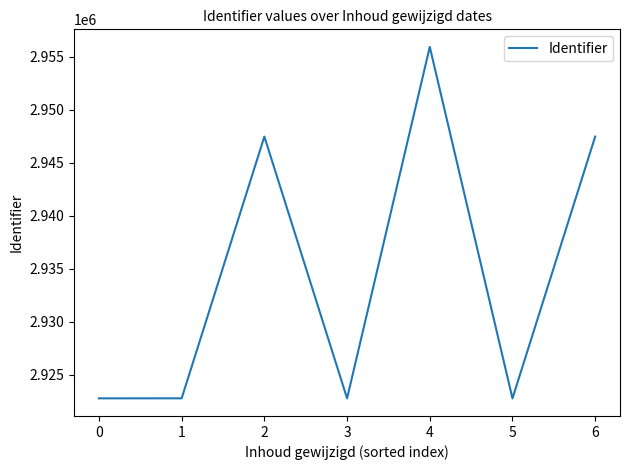

True or false: there are more than 2 points higher than both neighbors.

False